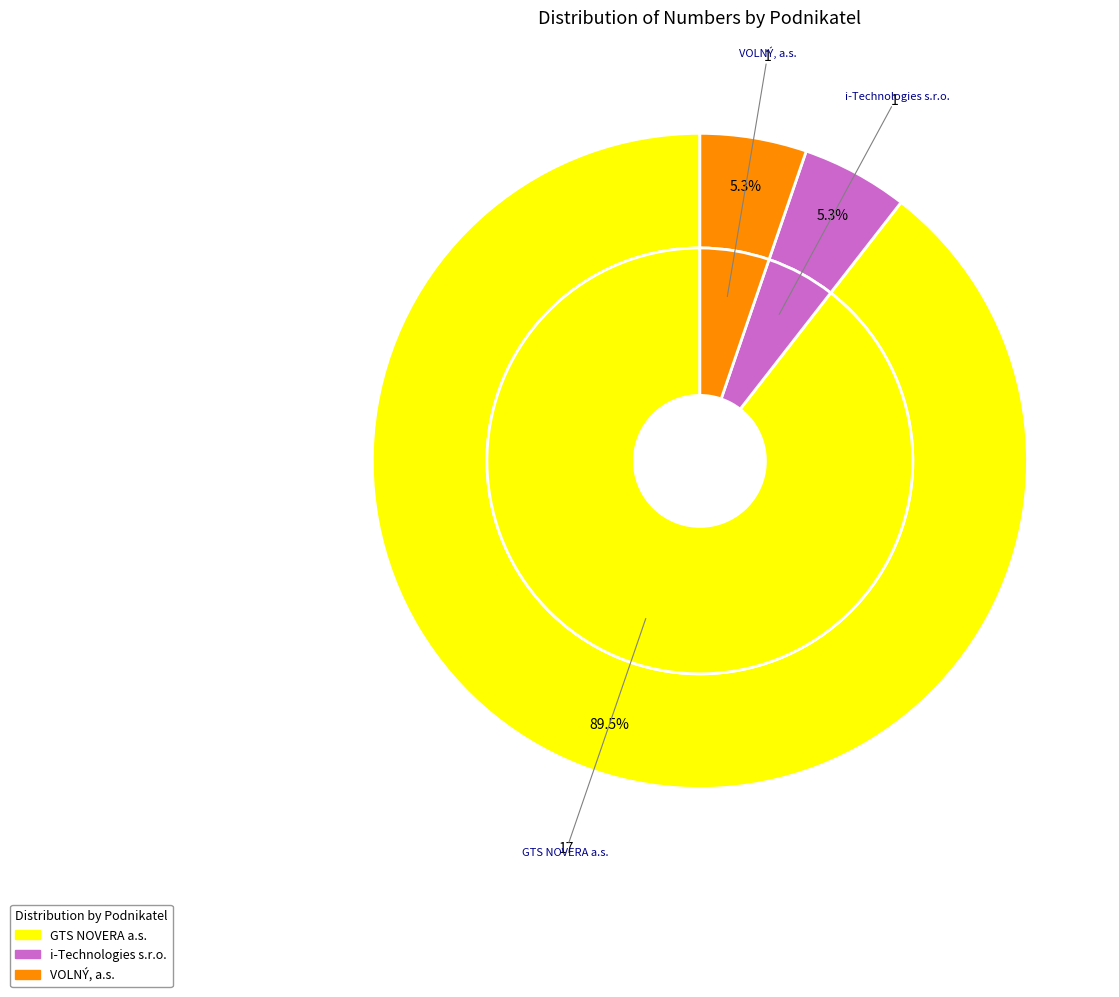

To the nearest percent, what percentage of the pie is i-Technologies s.r.o.?

5%